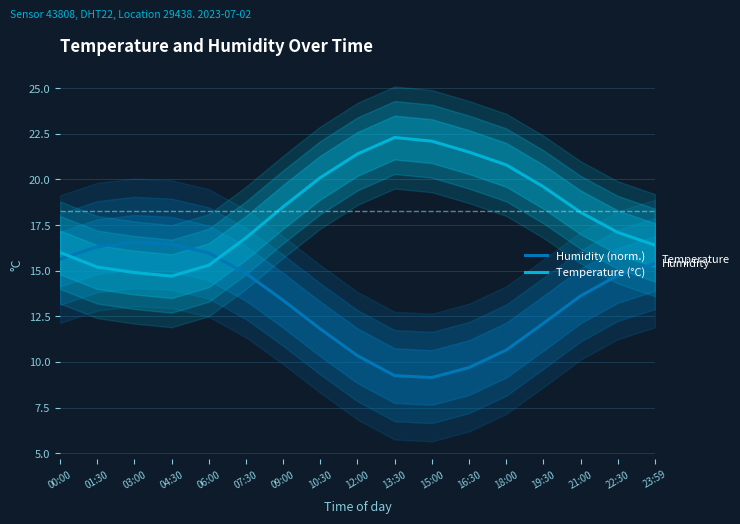

True or false: Humidity (norm.) and Temperature (°C) intersect in this chart.

True